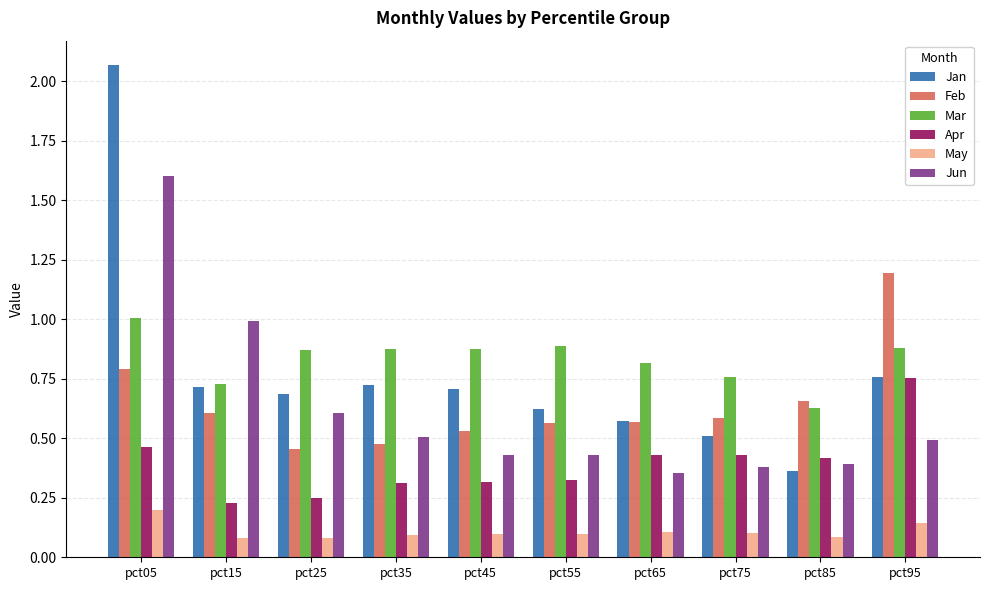

At which category is the sum across all series the highest?

pct05